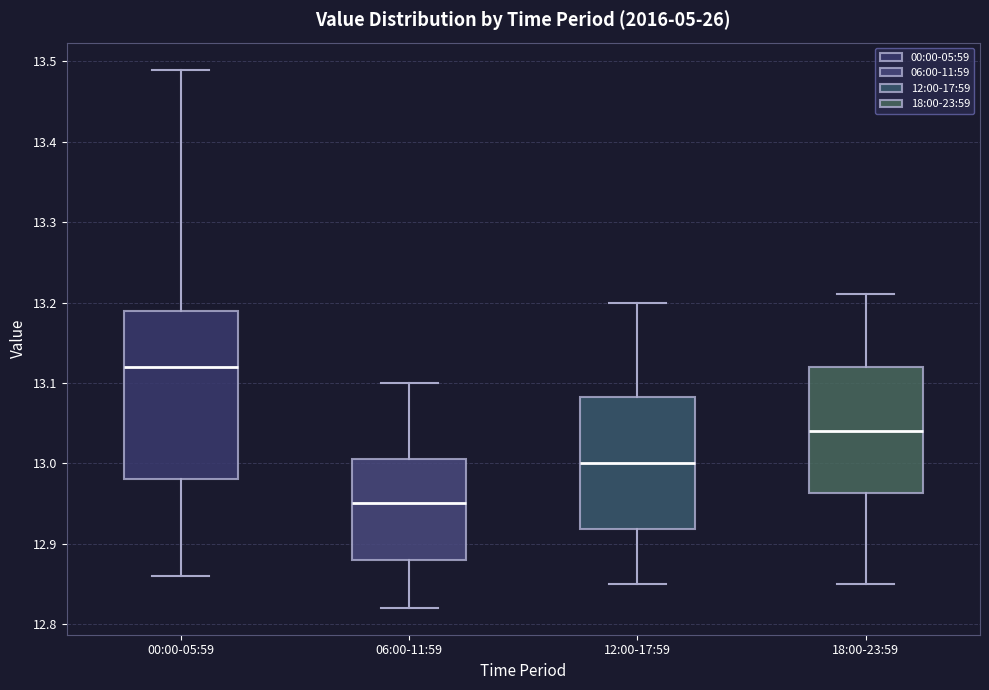

Which box's median line is the lowest?

06:00-11:59